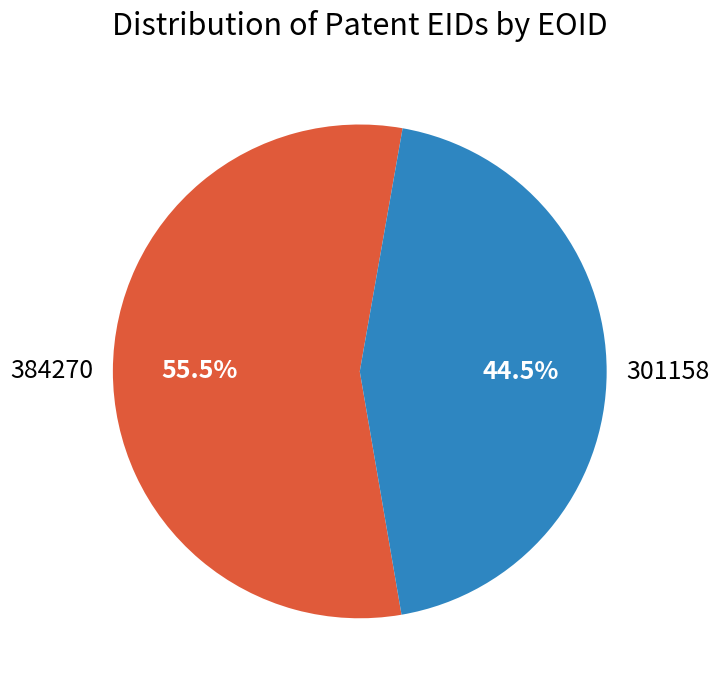

What is the largest slice in the pie chart?

384270